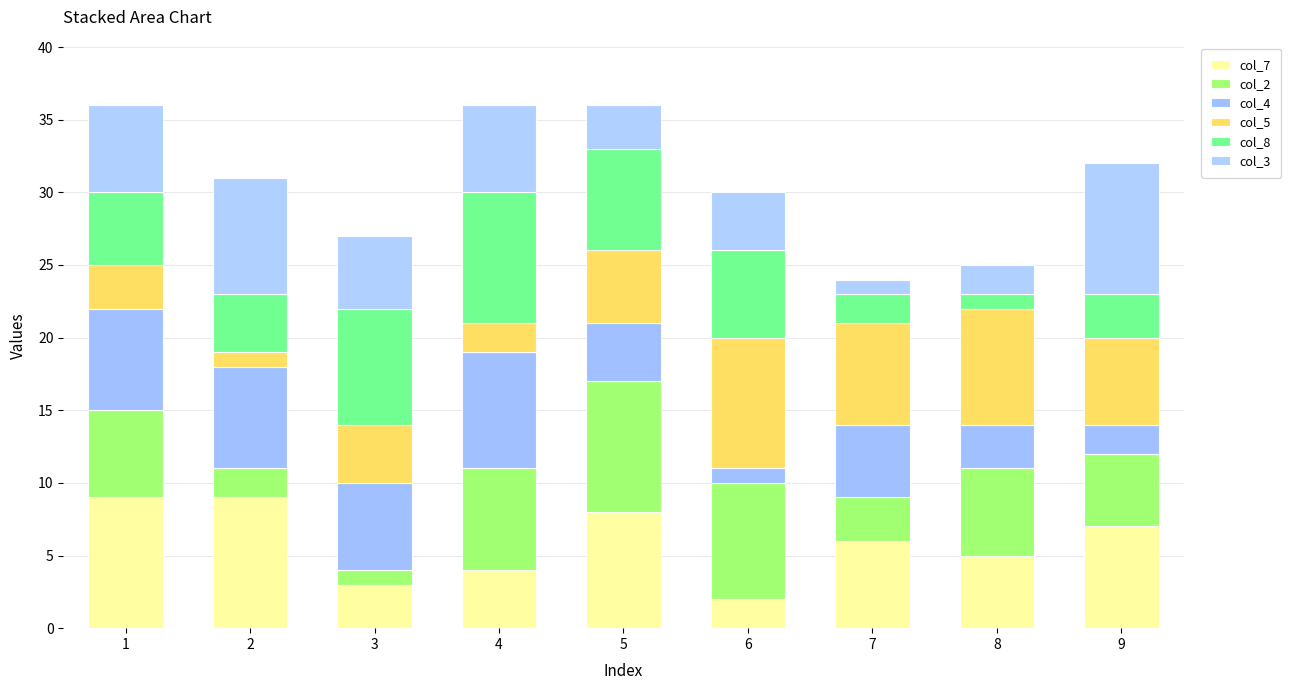

How many data points in col_7 are less than 6?

4